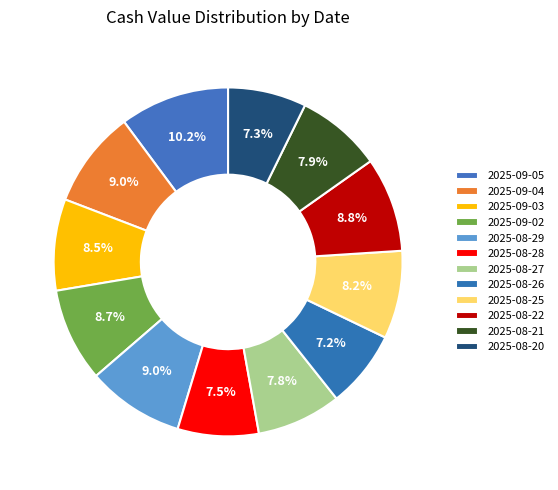

To the nearest percent, what portion does 2025-08-25 represent?

8%